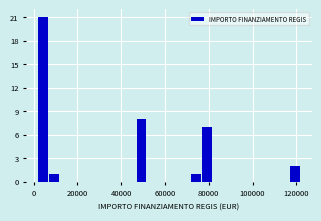

Read against the x-axis, roughly where is the centre of the tallest bar?

4000